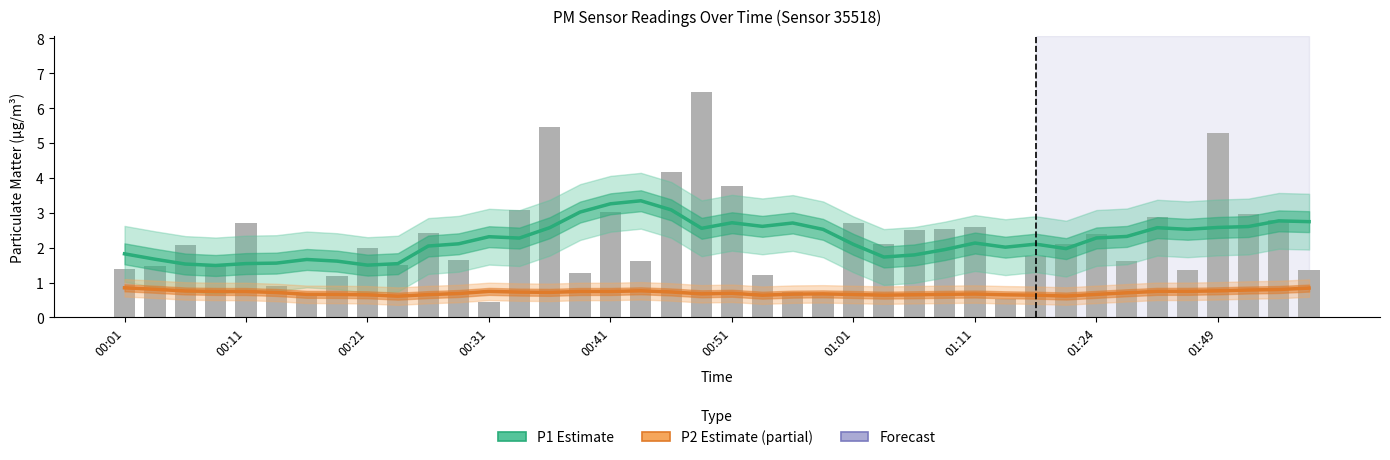

Which series has the largest total across all categories?

P1 Estimate